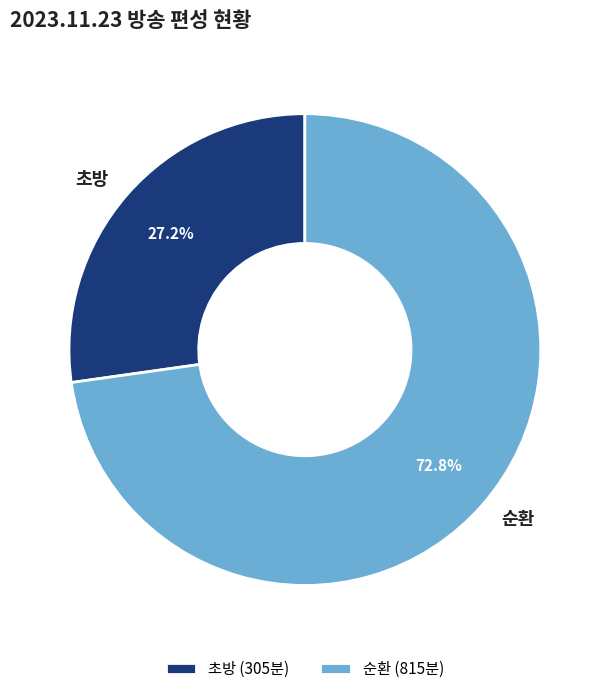

How many slices are in this pie chart?

2